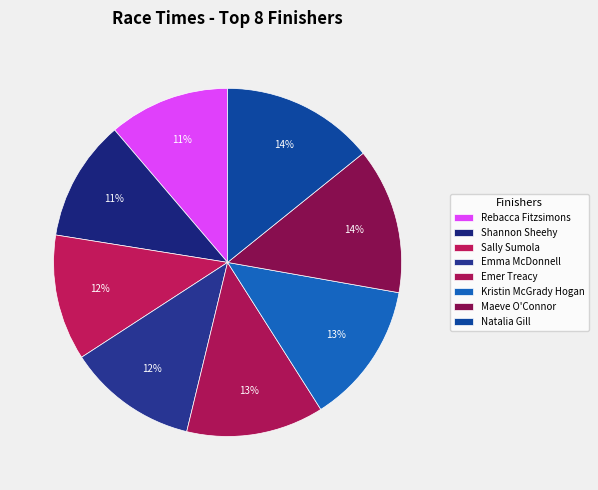

How many slices are in this pie chart?

8